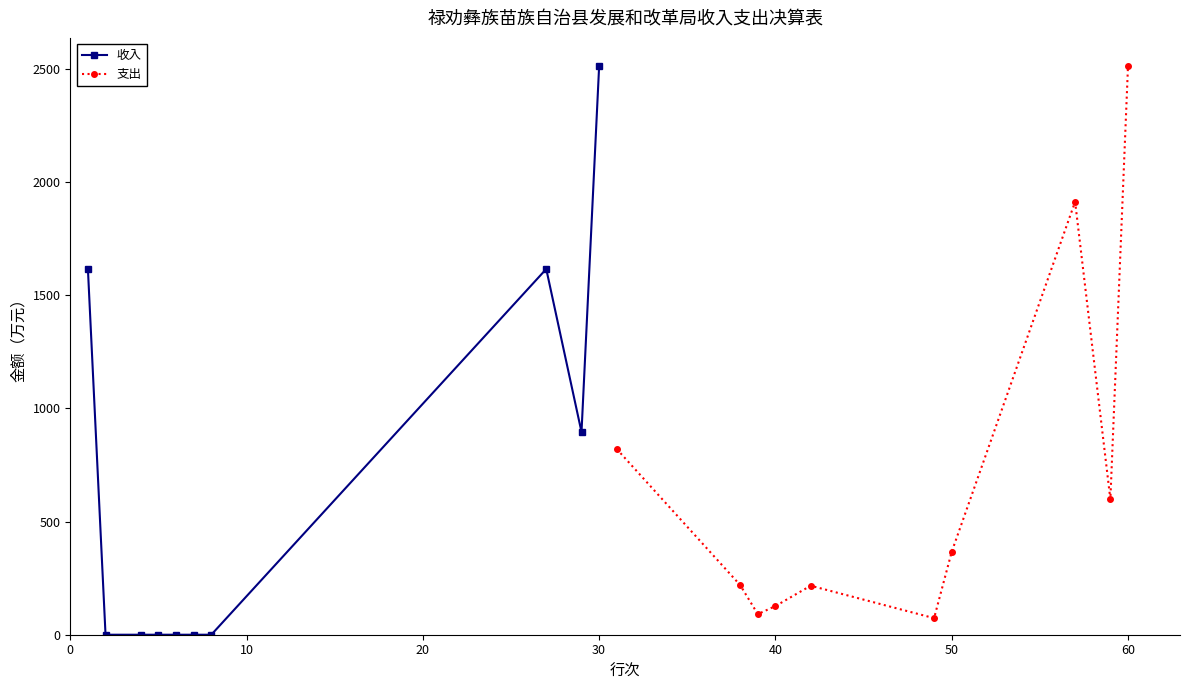

Reading right to left, transcribe all the data shown in this chart.

收入: 2511.5	895.6	1616.0	0.0	0.0	0.0	0.0	0.0	0.0	1616.0
支出: 2511.5	598.3	1913.2	366.2	73.2	216.6	126.6	91.0	219.4	820.4